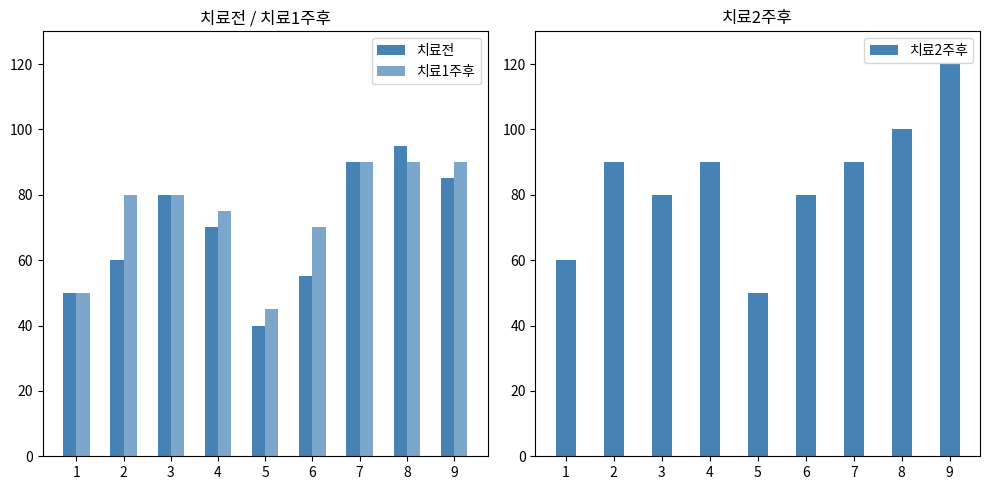

True or false: 치료2주후 has a value of 87 at 5.

False